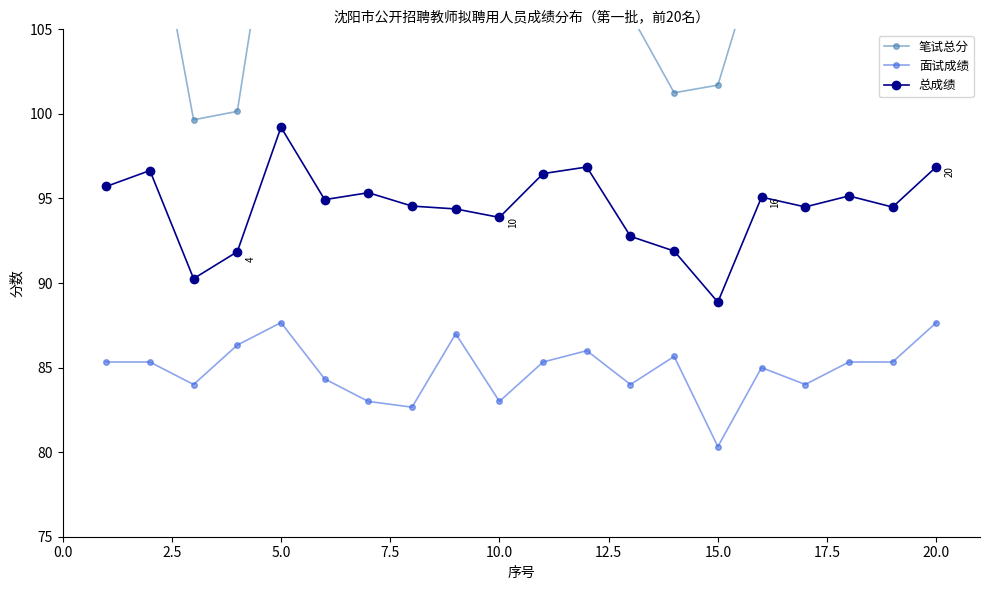

What is the difference between the second highest and second lowest values in the 面试成绩 series?

5.0